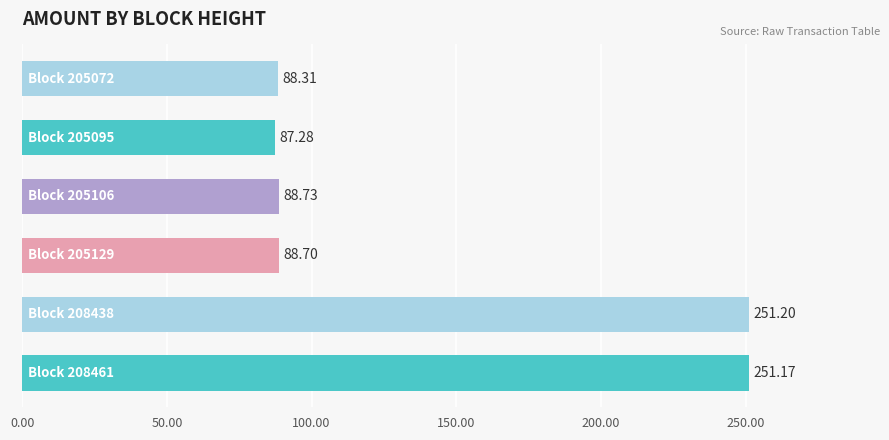

How many series are shown in this chart?

1